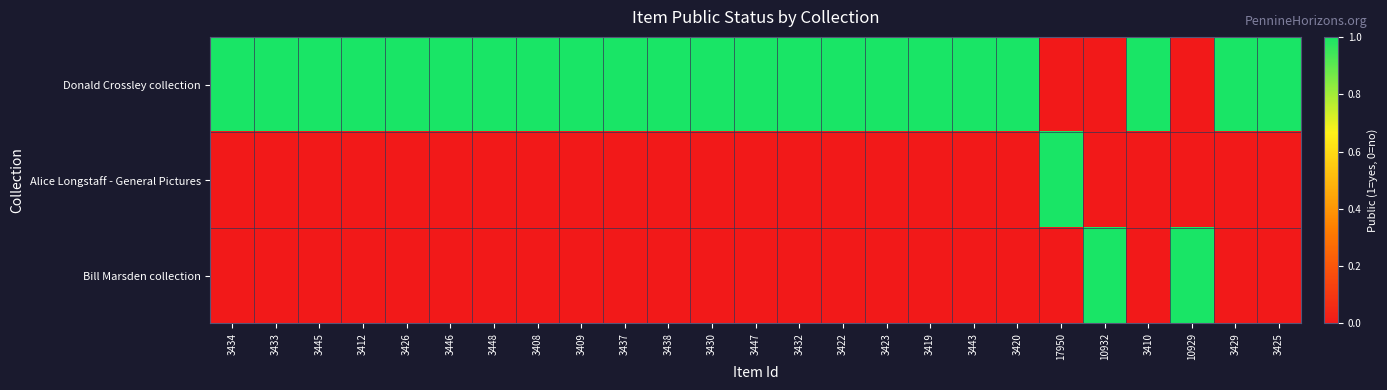

Which has a higher value, 10929 or 3437?

3437